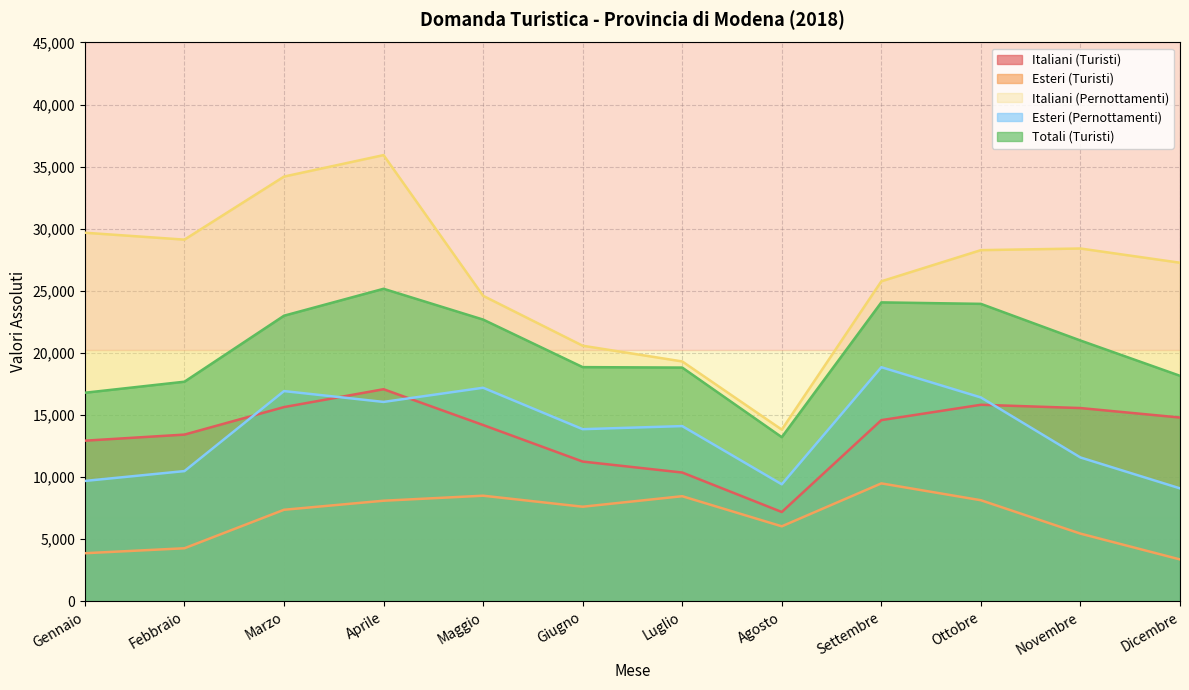

How many lines are shown in the chart?

5